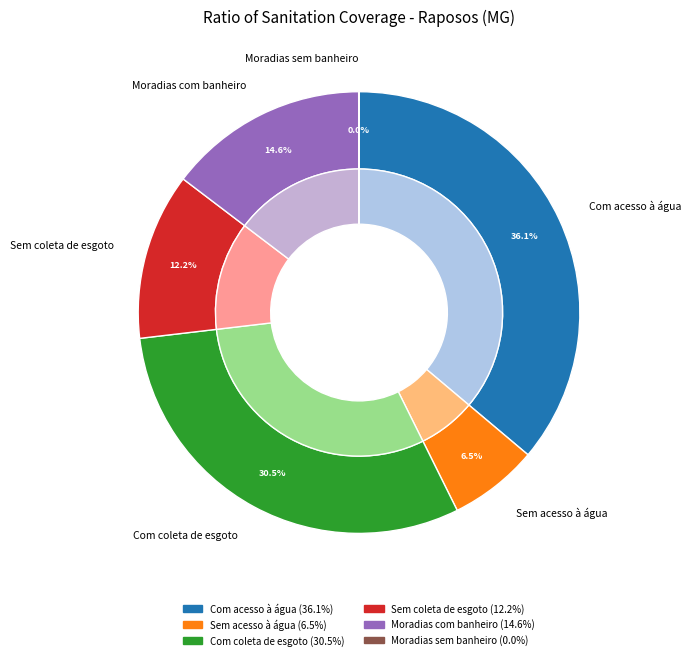

What is the total percentage of Sem coleta de esgoto and Sem acesso à água?

18.7%